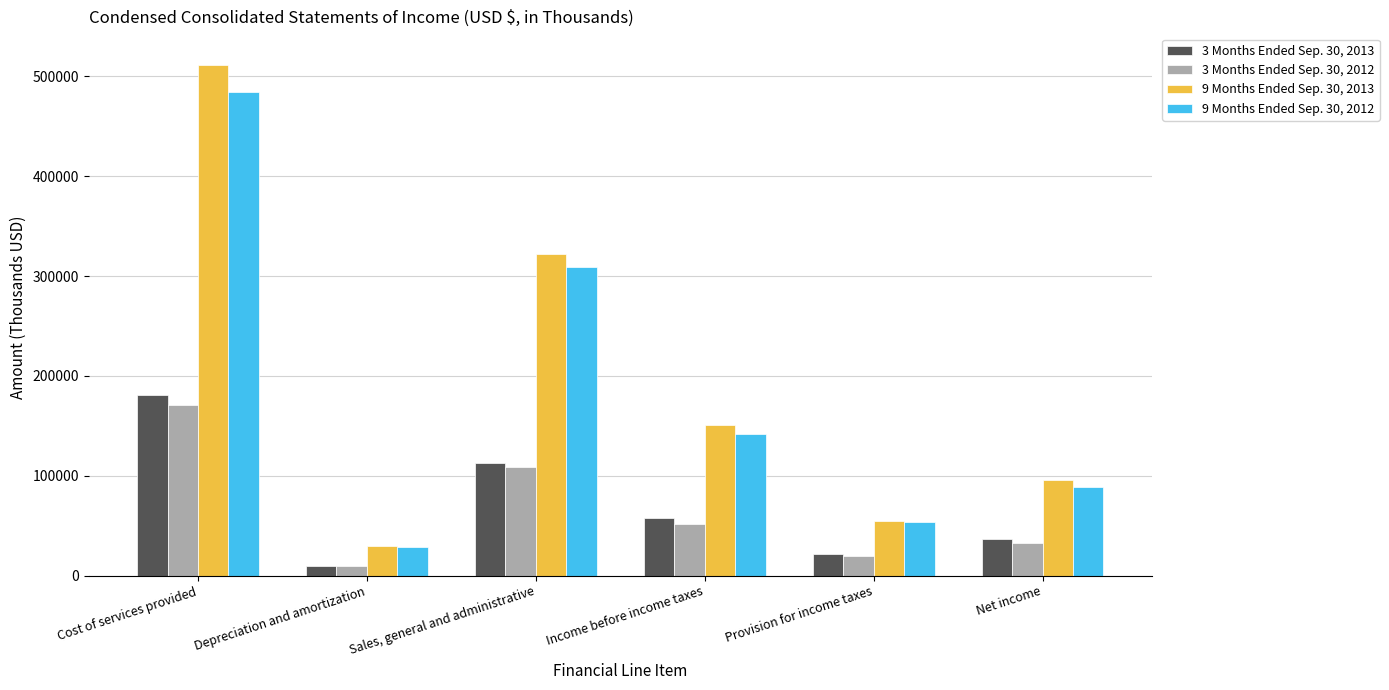

What position from the left is Provision for income taxes?

5